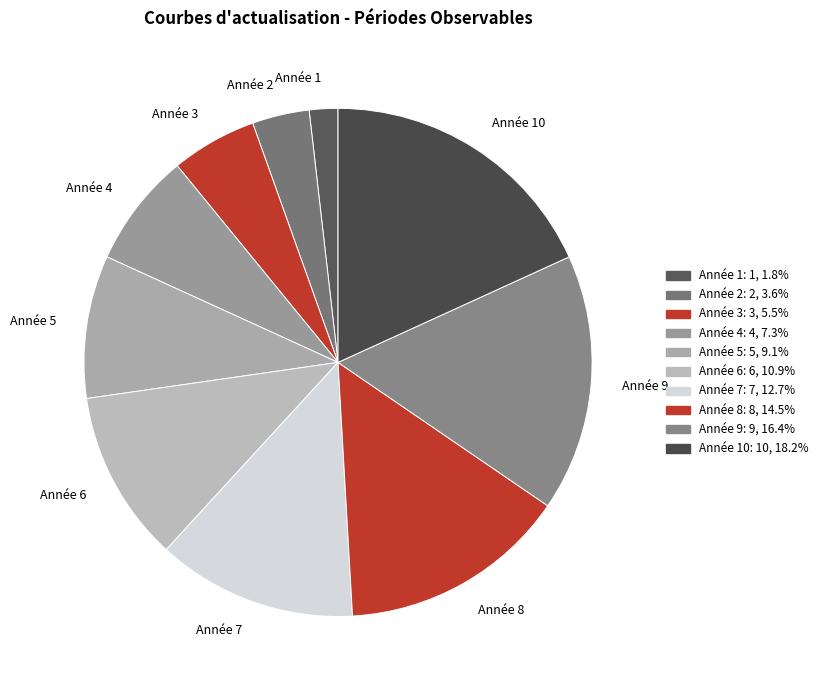

How many slices are in this pie chart?

10